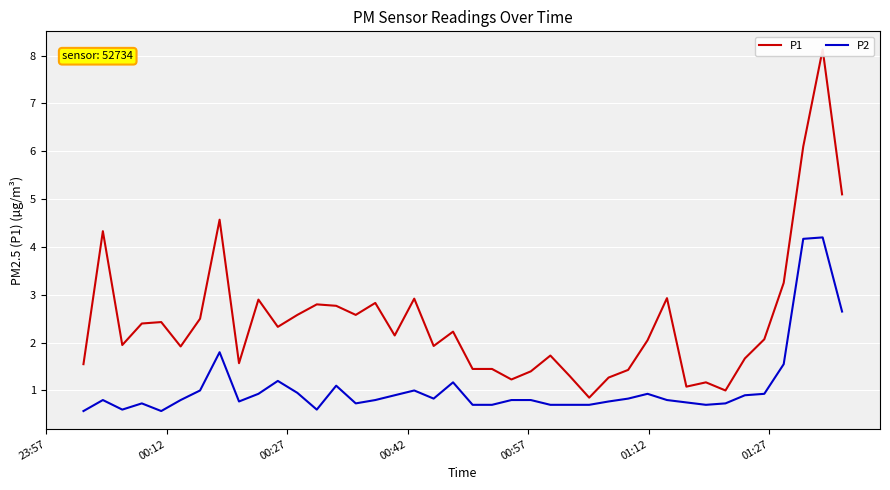

At how many categories does at least one series exceed 4?

5